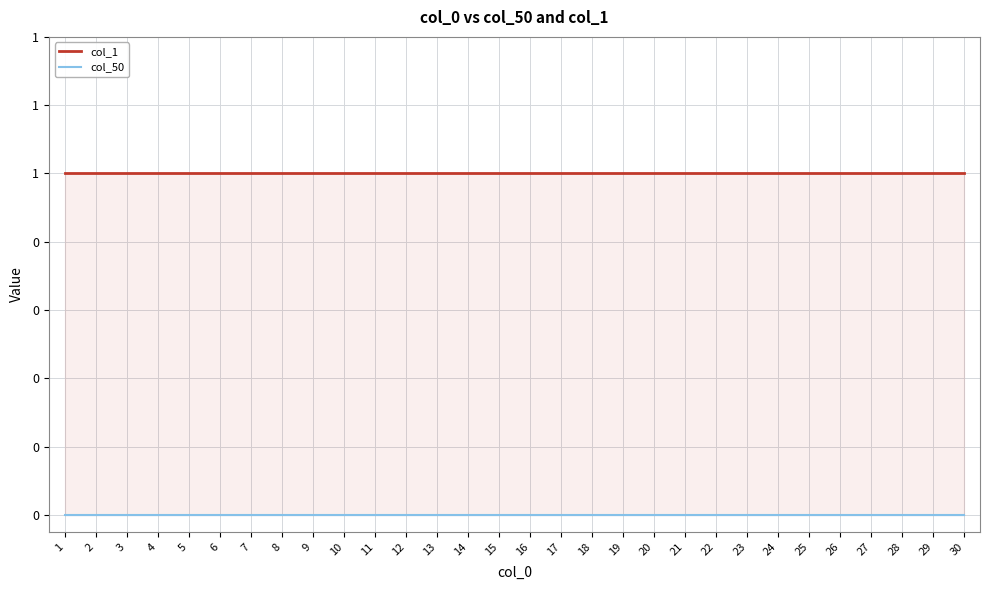

Reading left to right, list all the values displayed in this chart.

col_1: 1	1	1	1	1	1	1	1	1	1	1	1	1	1	1	1	1	1	1	1	1	1	1	1	1	1	1	1	1	1
col_50: 0	0	0	0	0	0	0	0	0	0	0	0	0	0	0	0	0	0	0	0	0	0	0	0	0	0	0	0	0	0